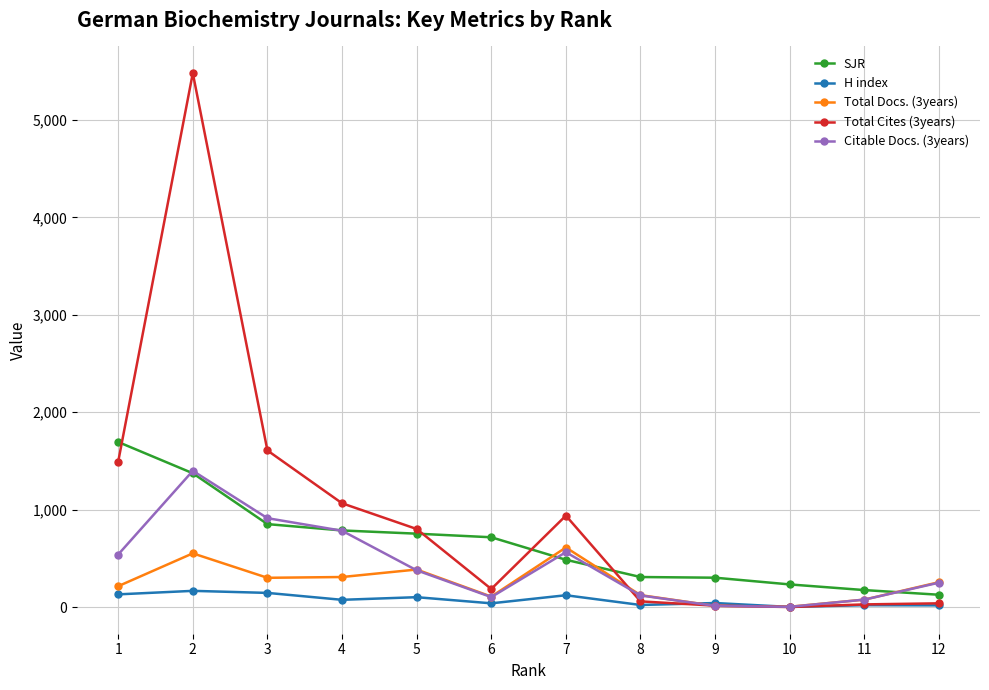

Does the chart display data point markers on the line(s)?

Yes